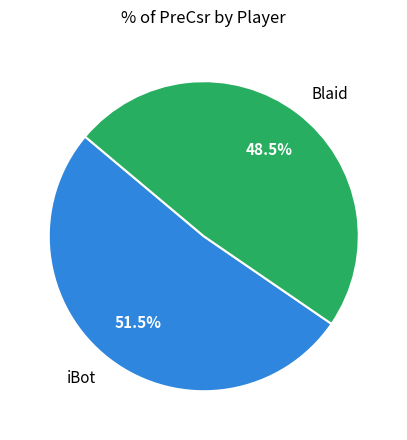

How many slices are in this pie chart?

2